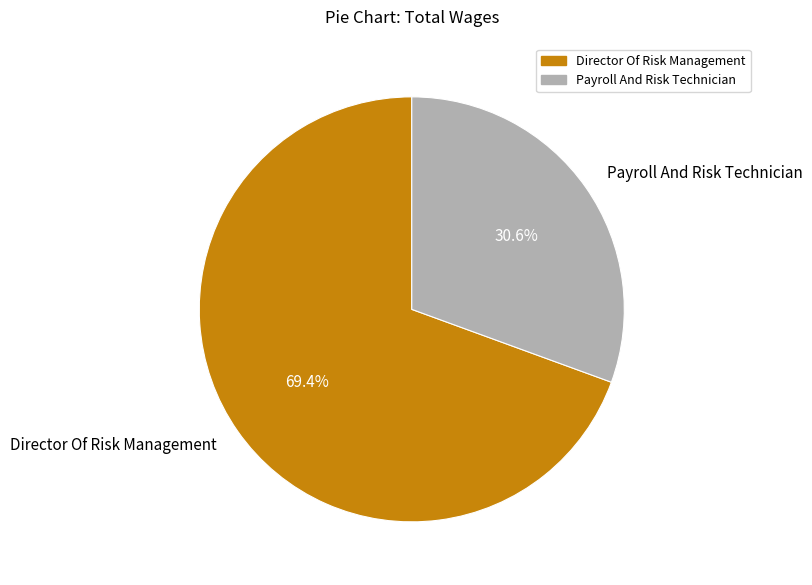

Count the number of slices in the pie.

2